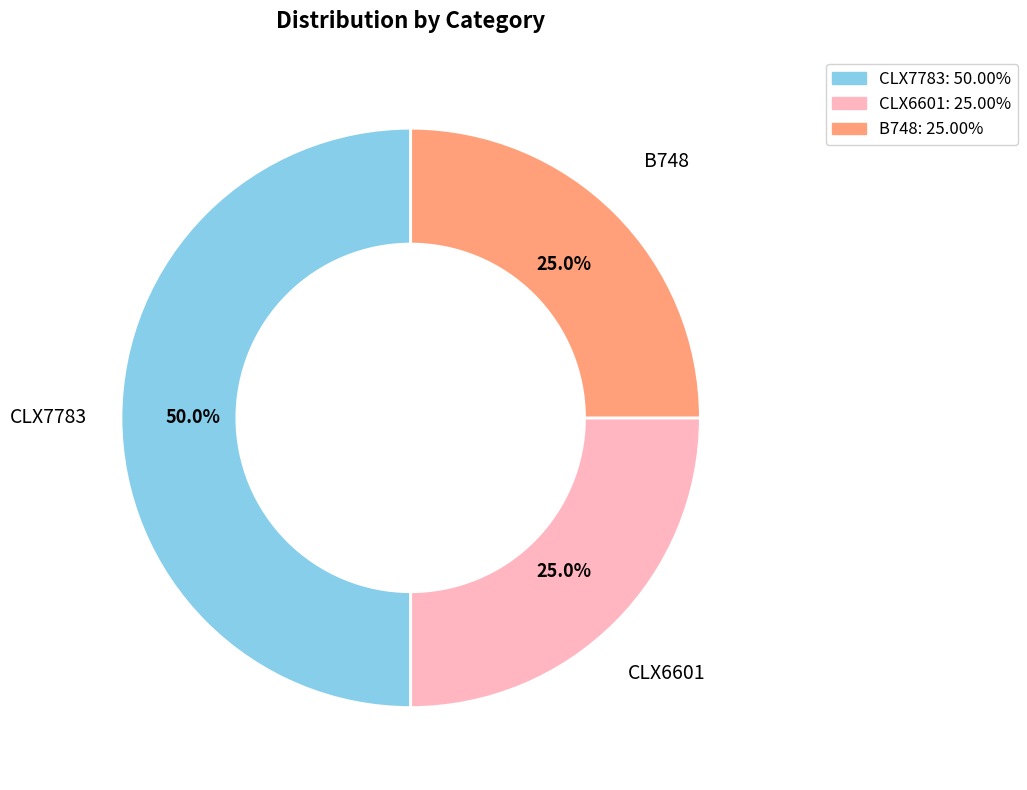

Which has a higher value, CLX7783 or B748?

CLX7783